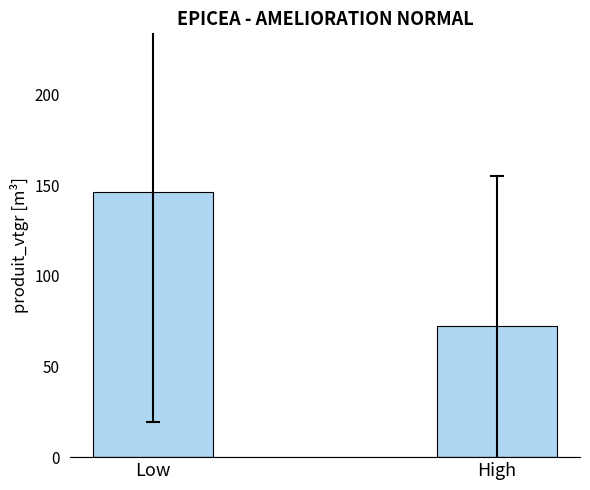

Reading left to right, what are all the values shown in this chart?

Low=146.1	High=72.6